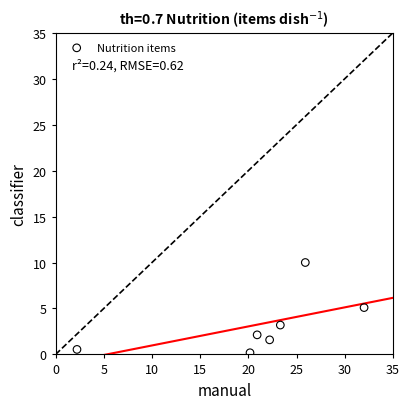

What is the range of Y values (max minus min)?

9.8